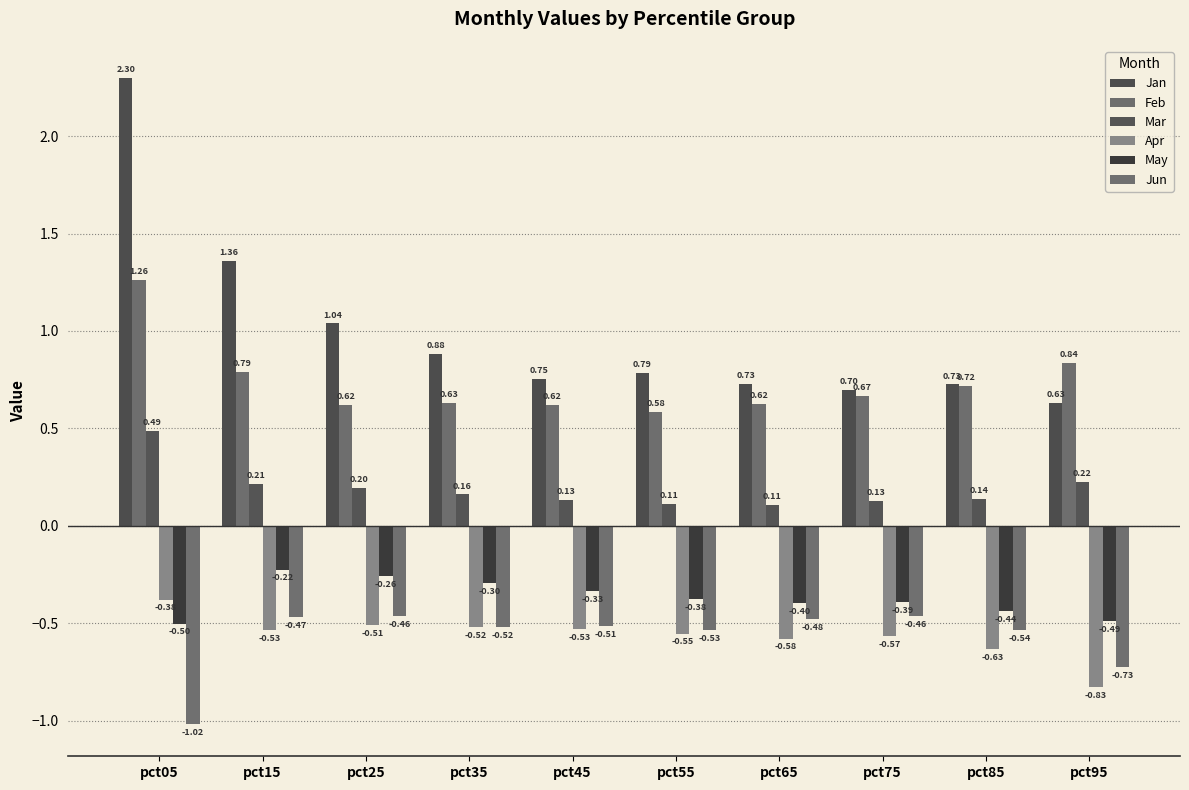

Which series has the largest total across all categories?

Jan